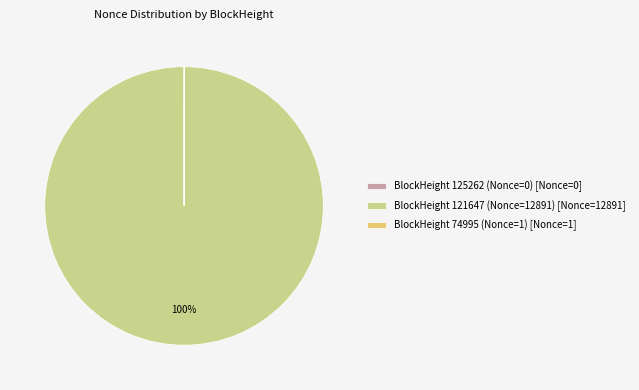

To the nearest percent, what percentage of the pie is BlockHeight 121647 (Nonce=12891) [Nonce=12891]?

100%